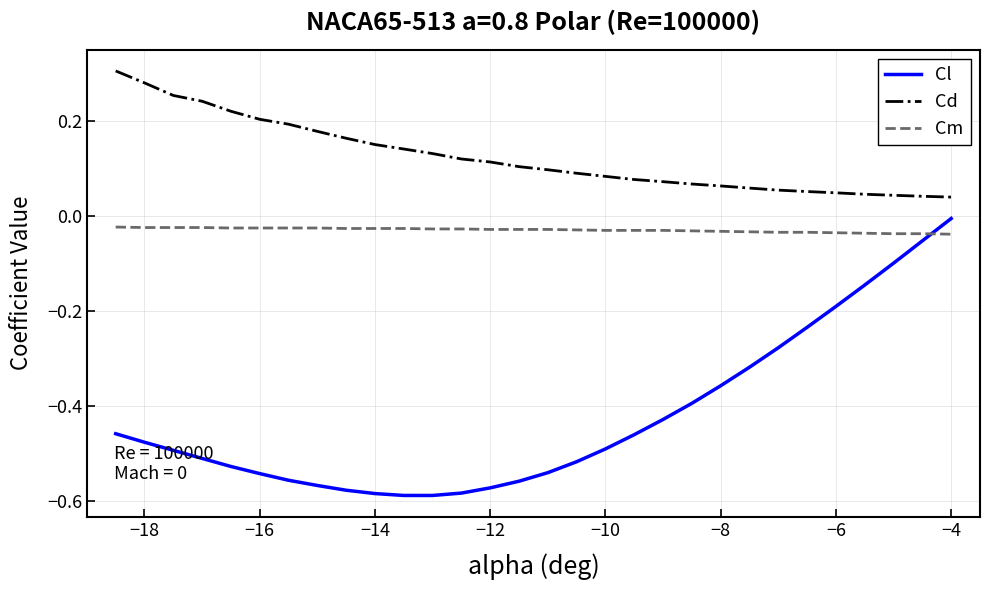

Which series has the widest spread of values?

Cl